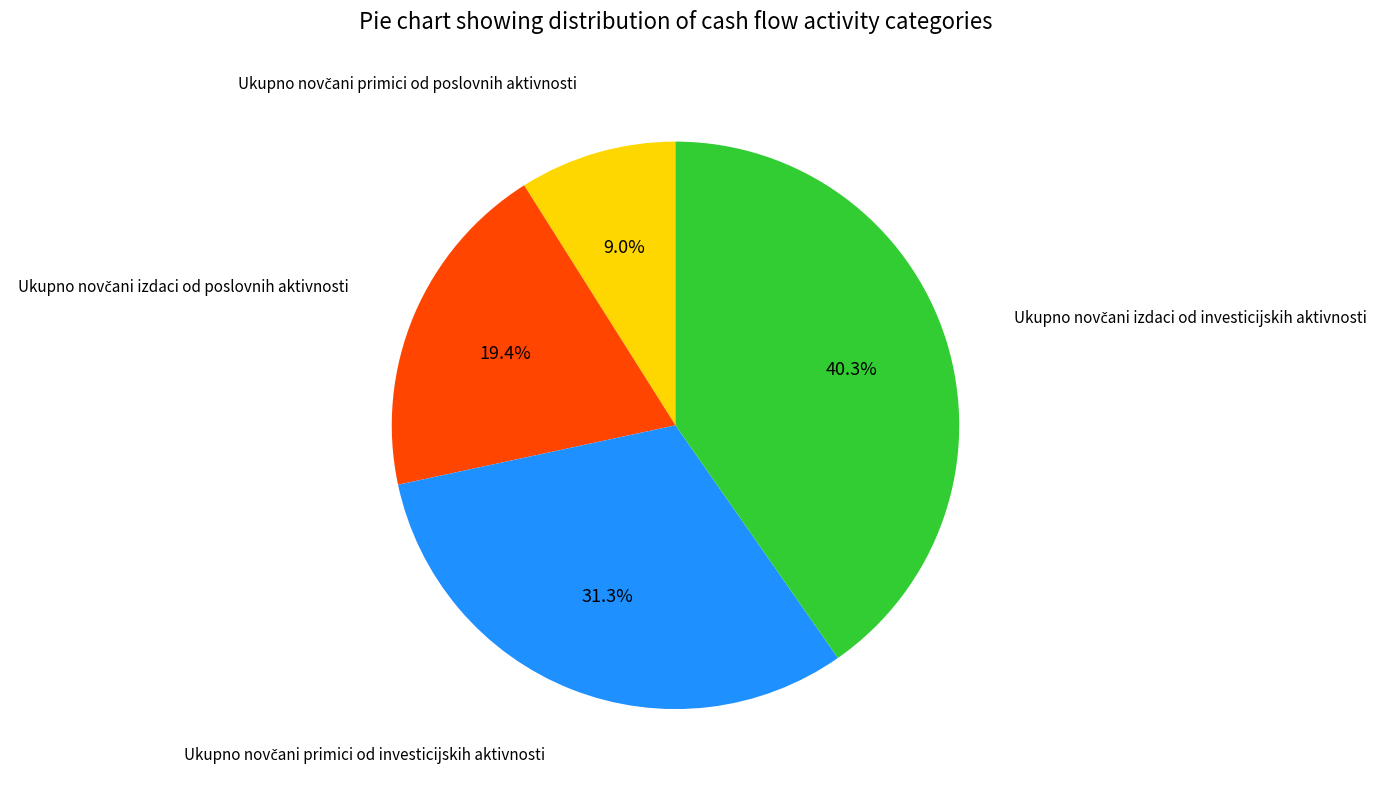

Is there a majority slice in this chart?

No